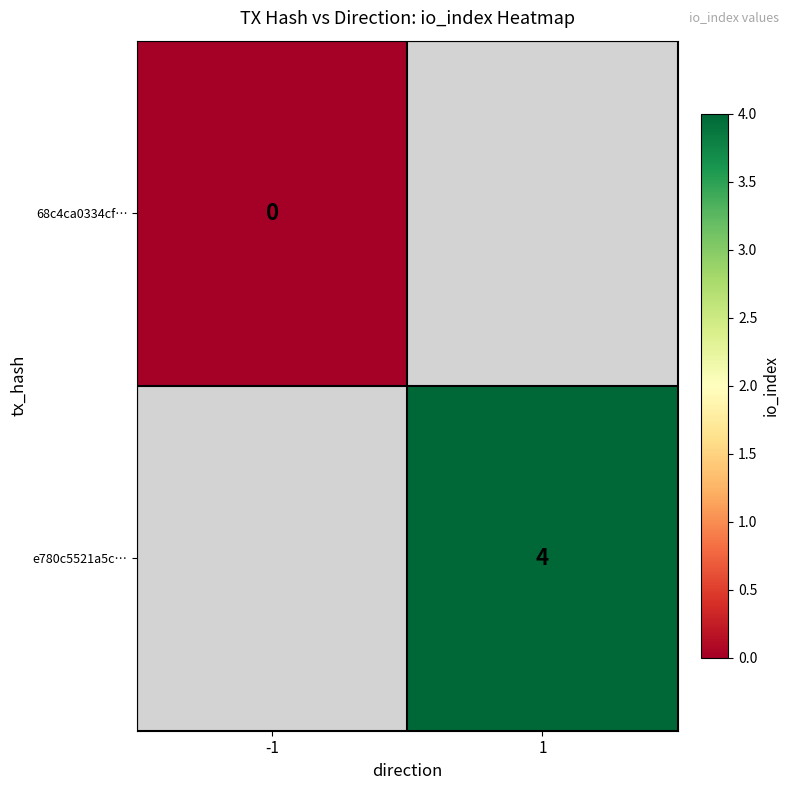

Count the number of categories in the chart.

2